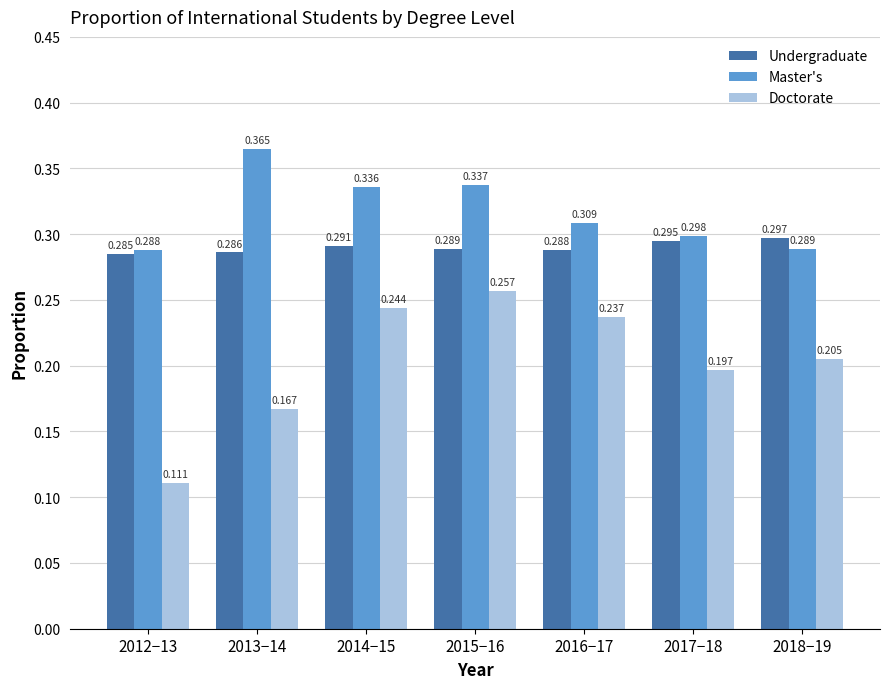

At how many categories does at least one series exceed 0?

7